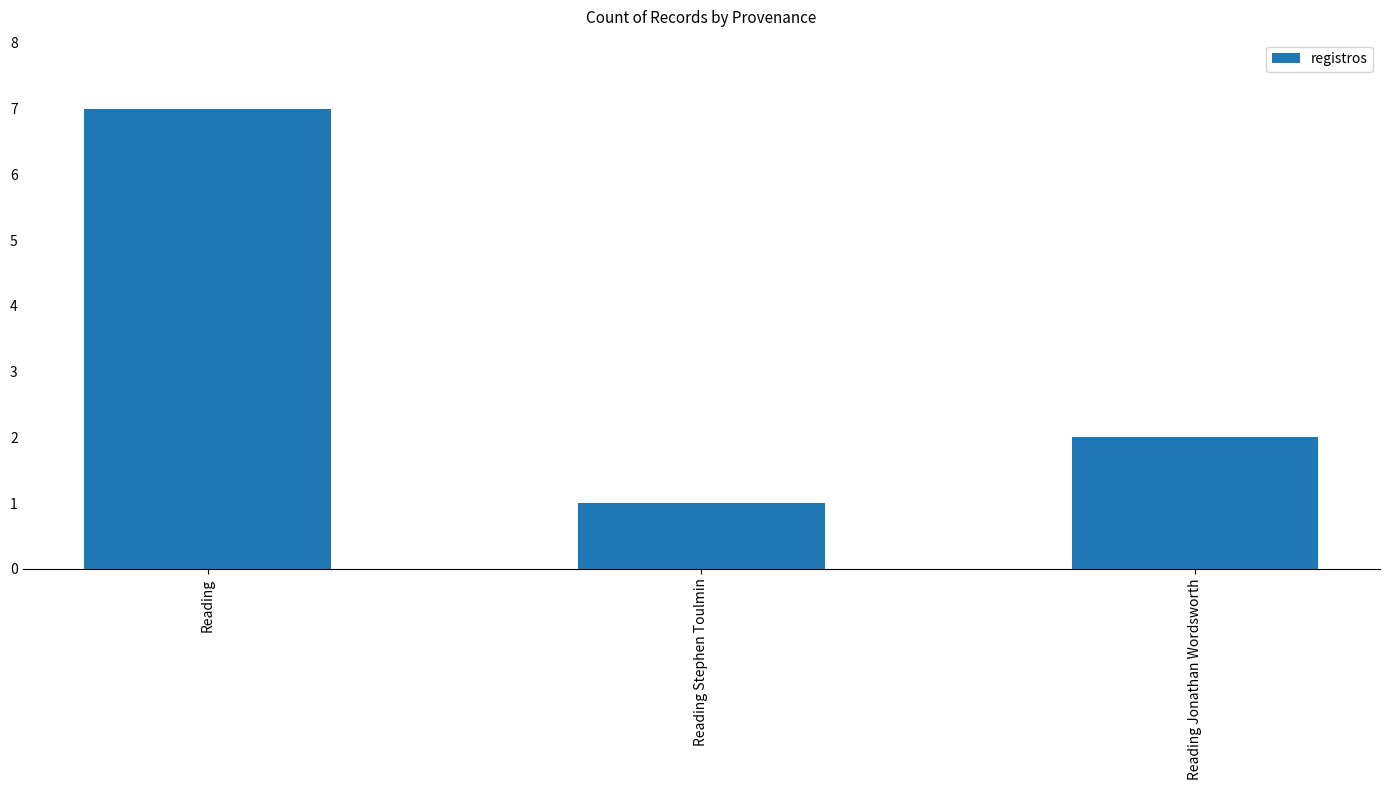

List the labels in order of value, smallest first.

Reading Stephen Toulmin, Reading Jonathan Wordsworth, Reading